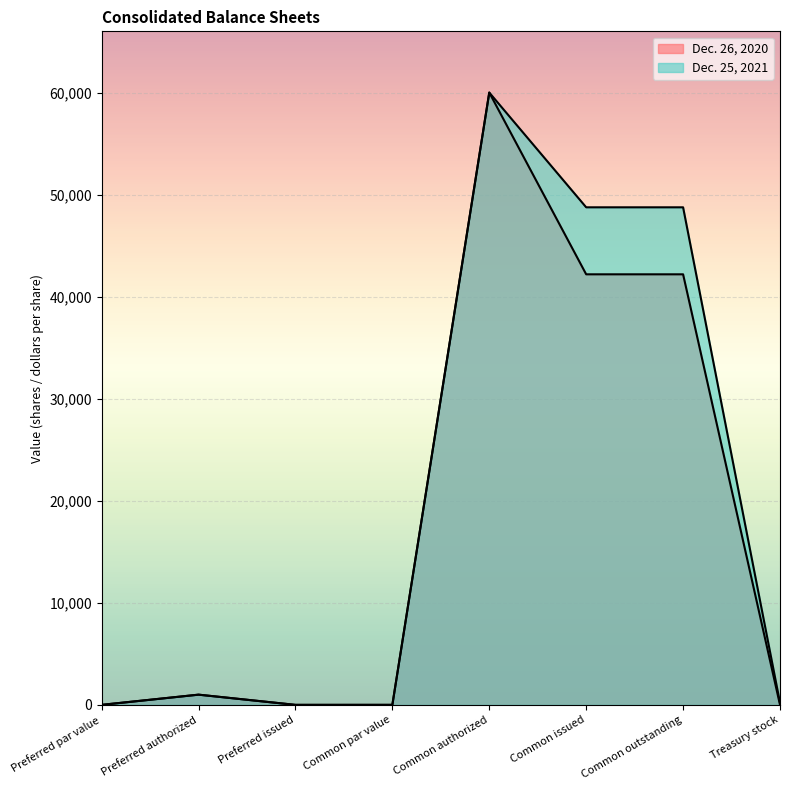

True or false: Dec. 25, 2021 and Dec. 26, 2020 intersect in this chart.

False